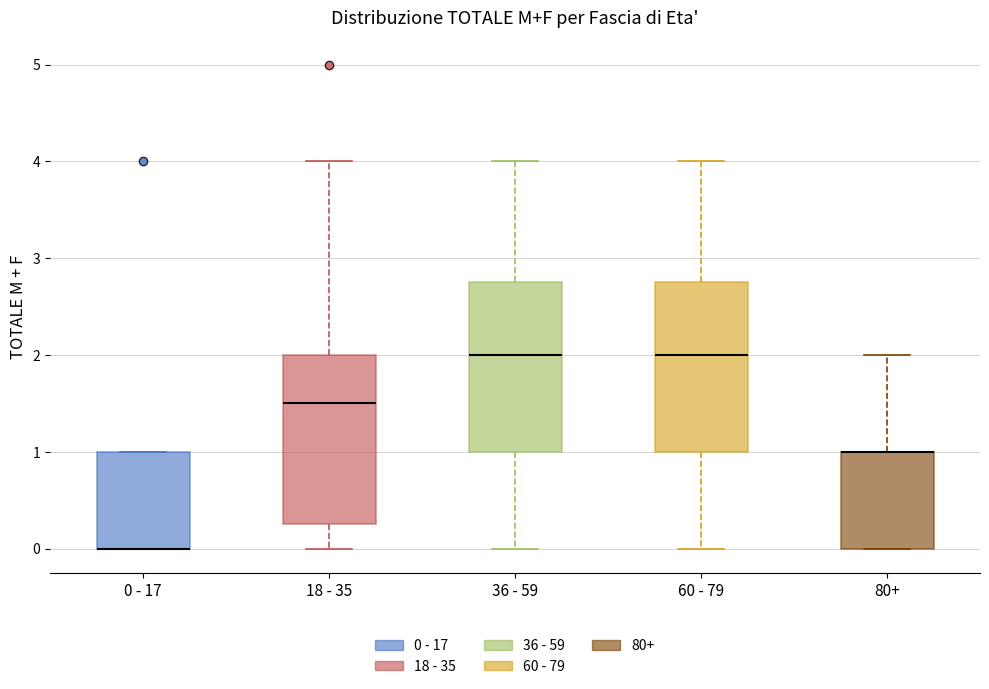

Reading left to right, transcribe this box plot: for each box, give where its median line is, the range the box spans, and where its two whiskers end, as read against the y-axis. The values are not printed on the chart, so give them approximately, as read against the axis.

0 - 17: median 0.0 (drawn on the box's lower edge), box 0.0 to 1.0, whiskers 0.0 to 1.0
18 - 35: median 1.5, box 0.3 to 2.0, whiskers 0.0 to 4.0
36 - 59: median 2.0, box 1.0 to 2.8, whiskers 0.0 to 4.0
60 - 79: median 2.0, box 1.0 to 2.8, whiskers 0.0 to 4.0
80+: median 1.0 (drawn on the box's upper edge), box 0.0 to 1.0, whiskers 0.0 to 2.0